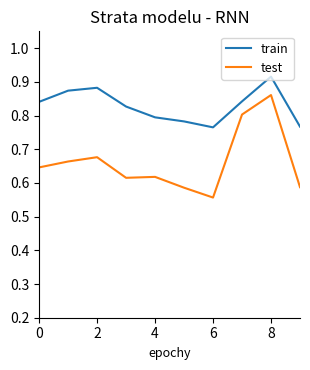

Which series has the largest total across all categories?

train